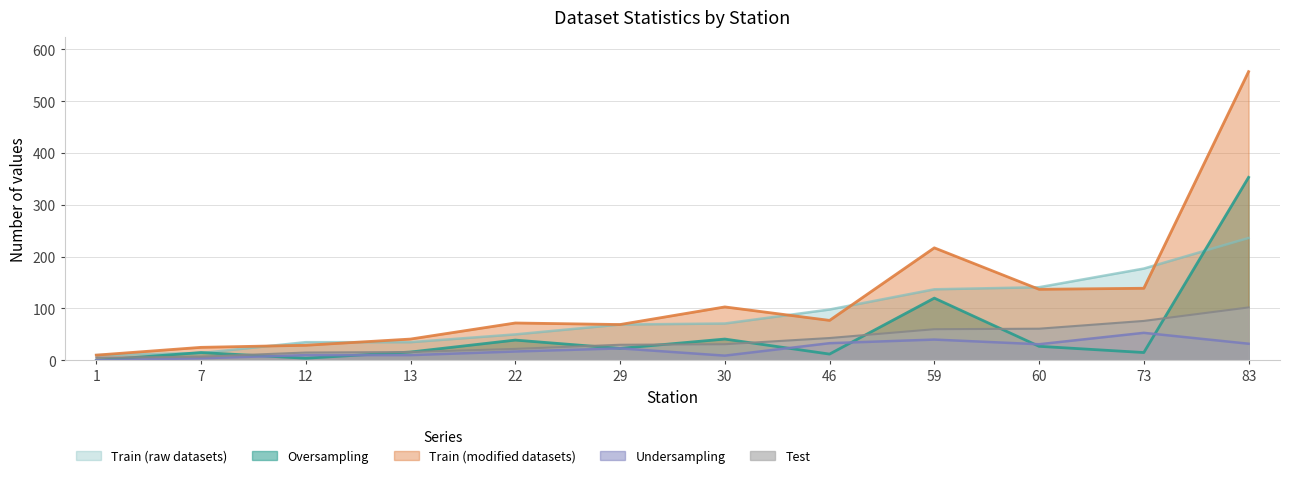

At which category is the sum across all series the highest?

83